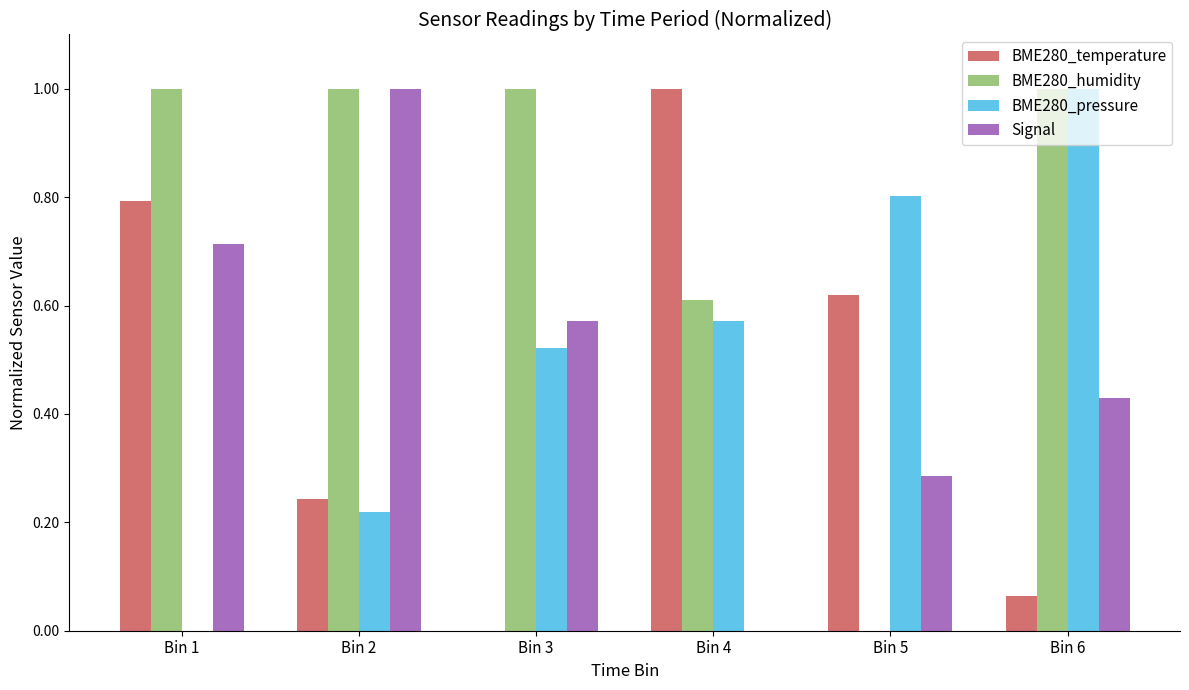

Is the value of BME280_pressure at Bin 2 greater than the value of BME280_temperature at Bin 3?

Yes